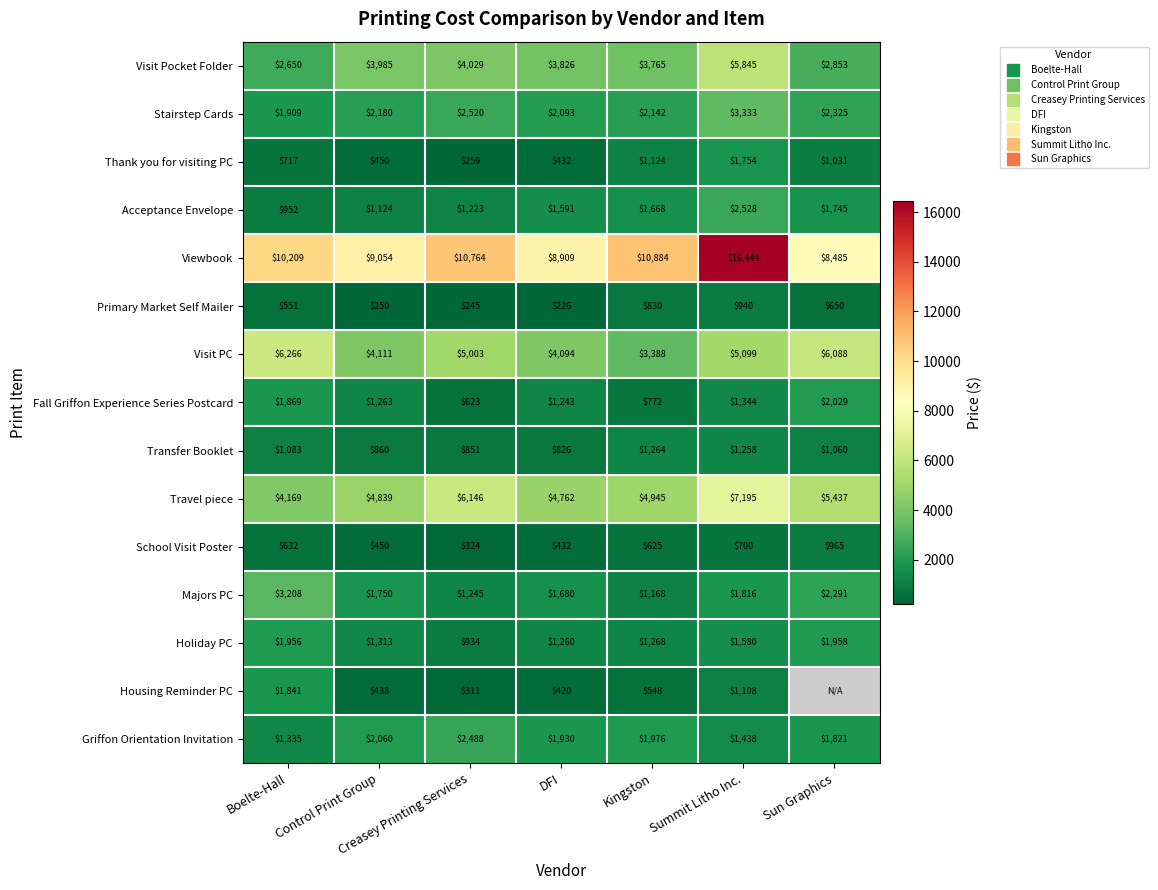

Is it true that Griffon Orientation Invitation equals 1976.0 at Kingston?

True